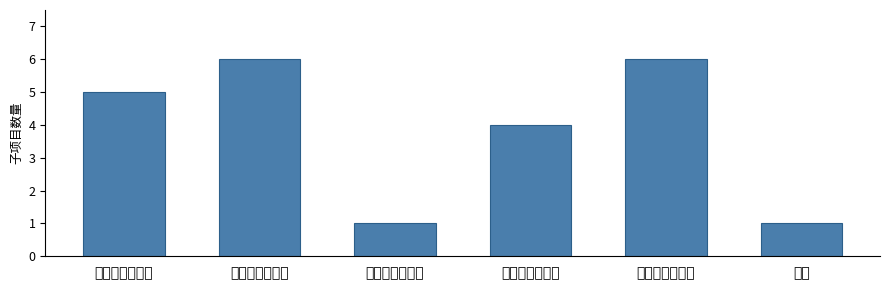

Reading right to left, extract all data points from this chart.

1	6	4	1	6	5